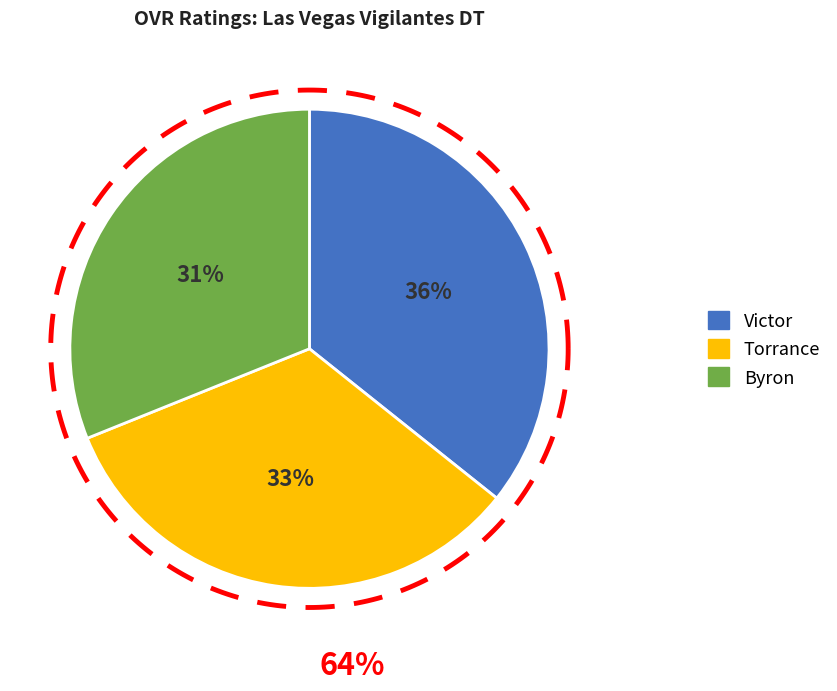

Is Byron the majority of the pie?

No